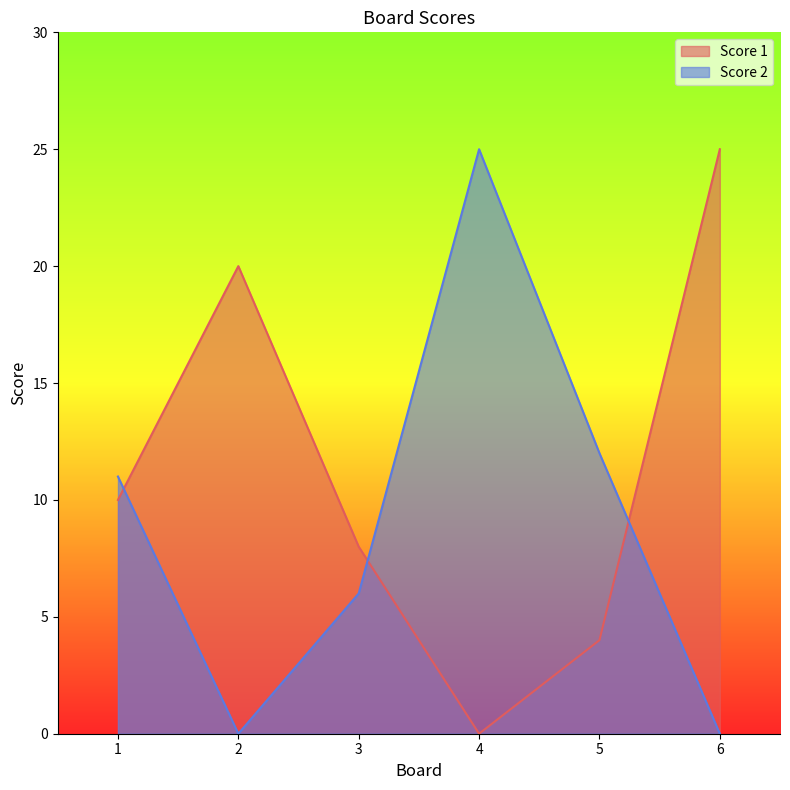

How many lines are shown in the chart?

2